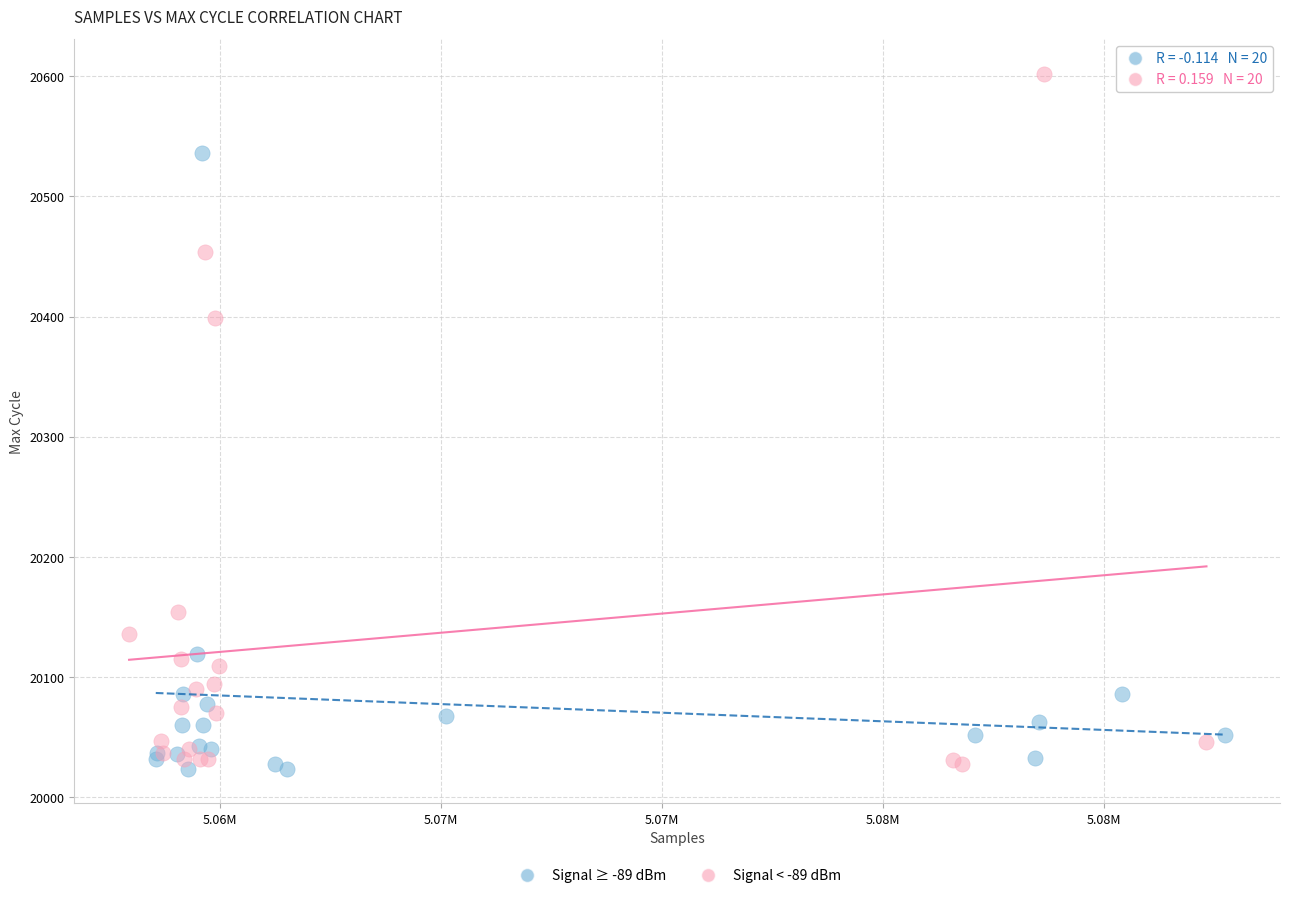

Which series reaches the maximum Y coordinate?

Signal < -89 dBm